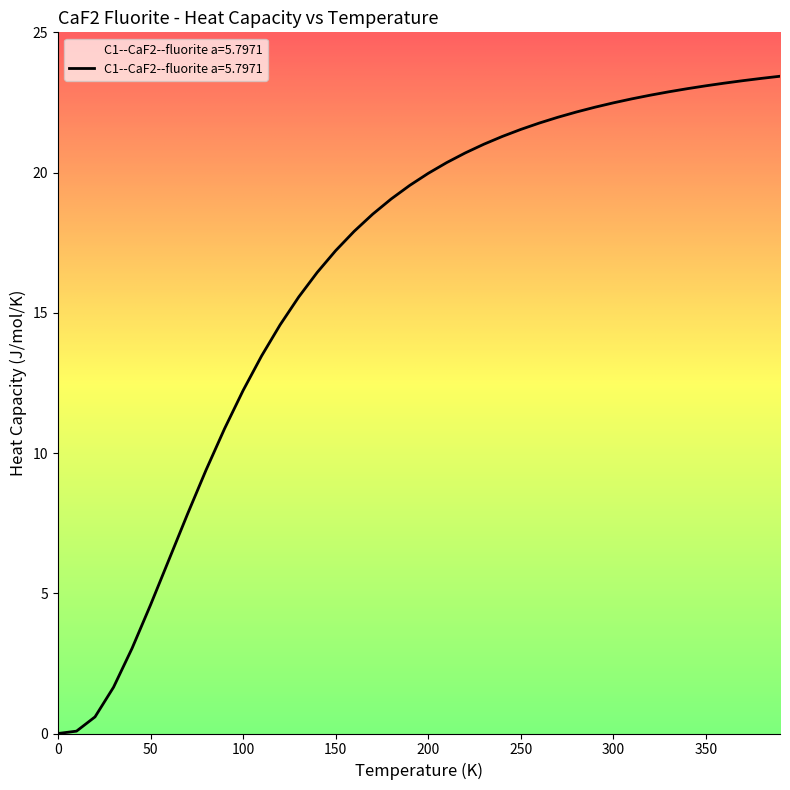

How many lines are shown in the chart?

1